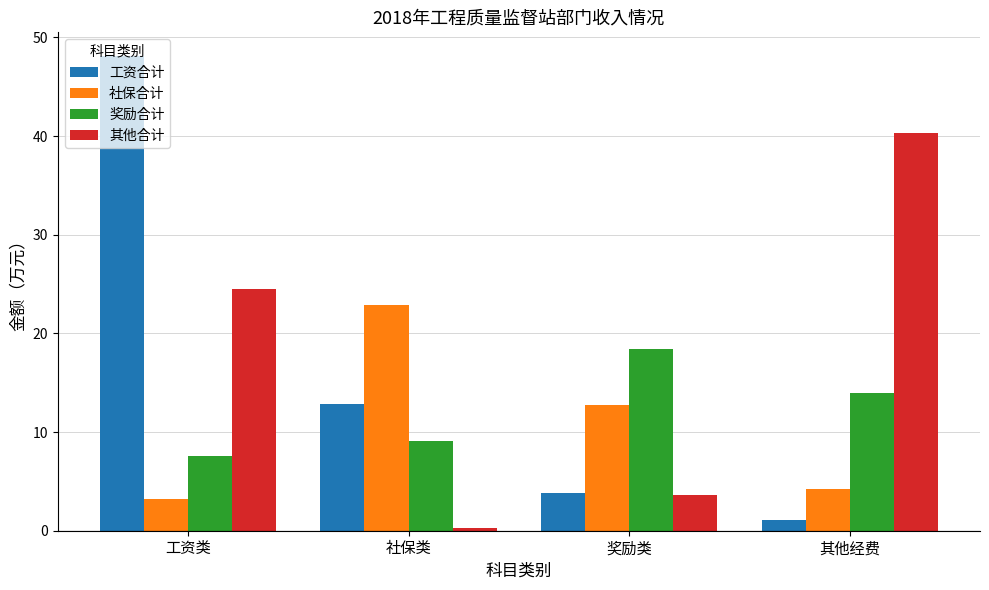

Which series has the largest total across all categories?

其他合计